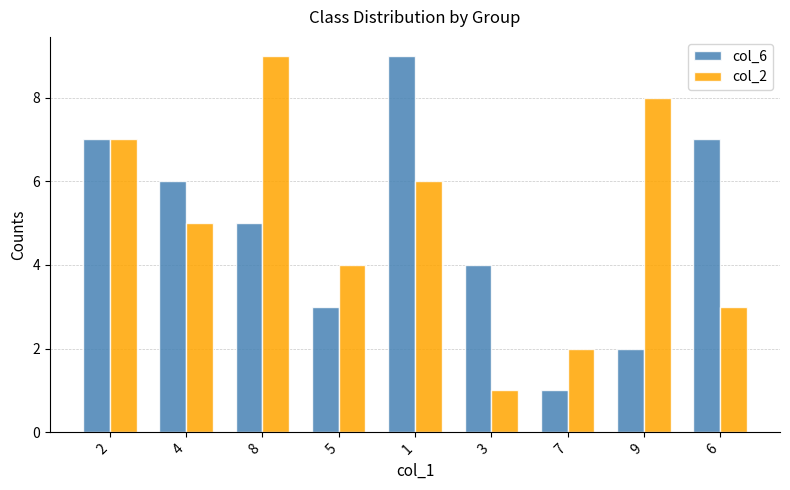

Are the bars grouped side by side (vs. stacked)?

Yes